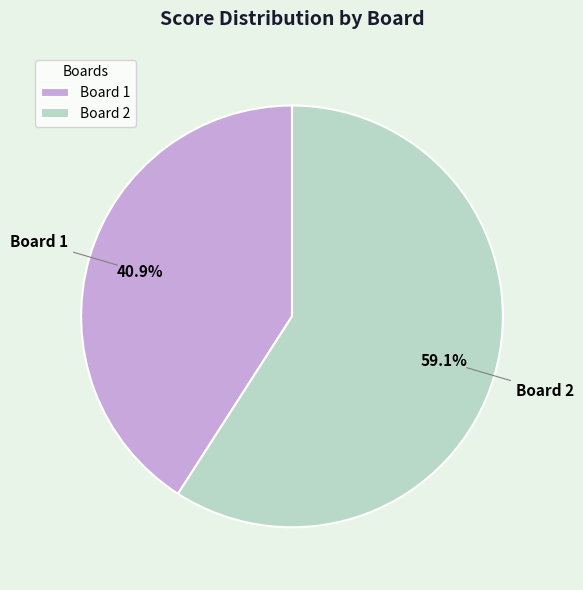

How many segments does this pie chart have?

2